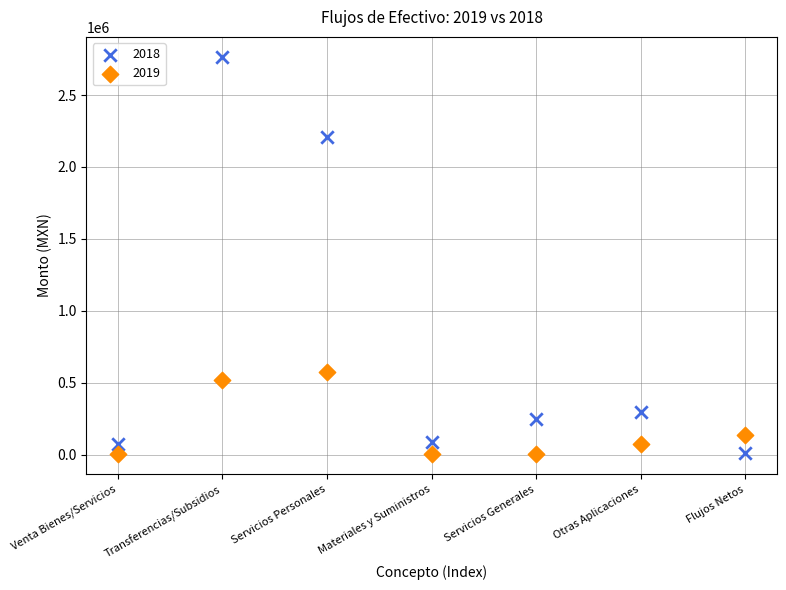

Across all data points, what is the range of Y values (max minus min)?

2762657.1